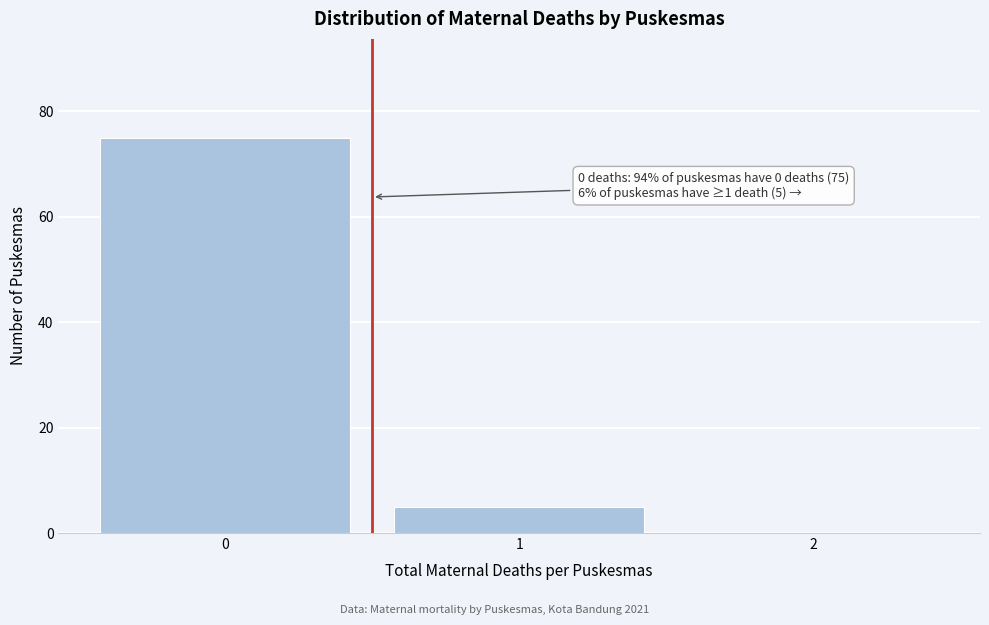

Reading left to right, transcribe all the data shown in this chart.

0=75	1=5	2=0